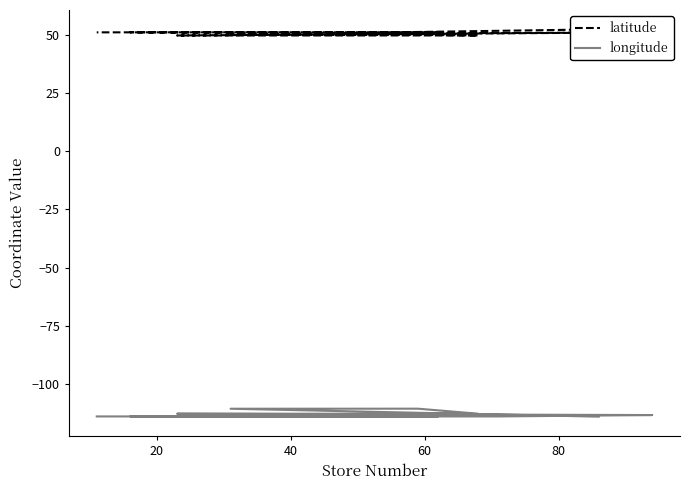

What is the minimum value for longitude?

-114.1